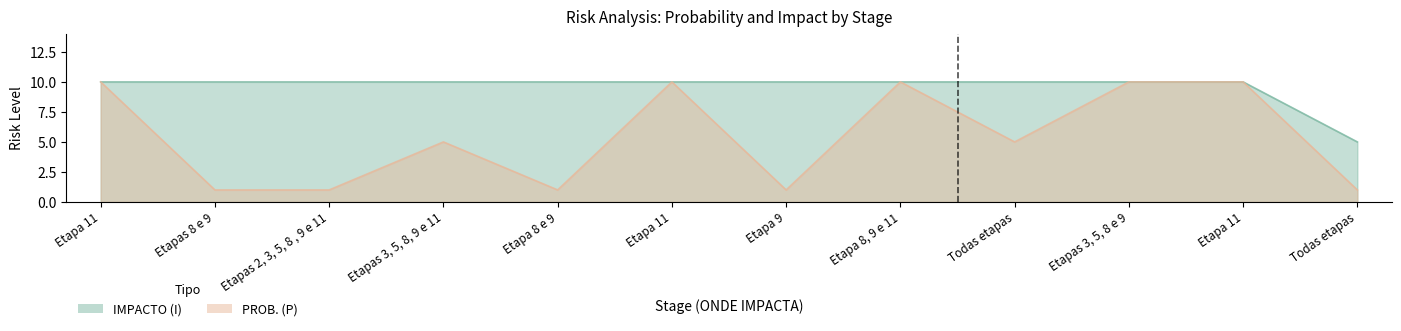

At which label does PROB. (P) first exceed 5?

Etapa 11